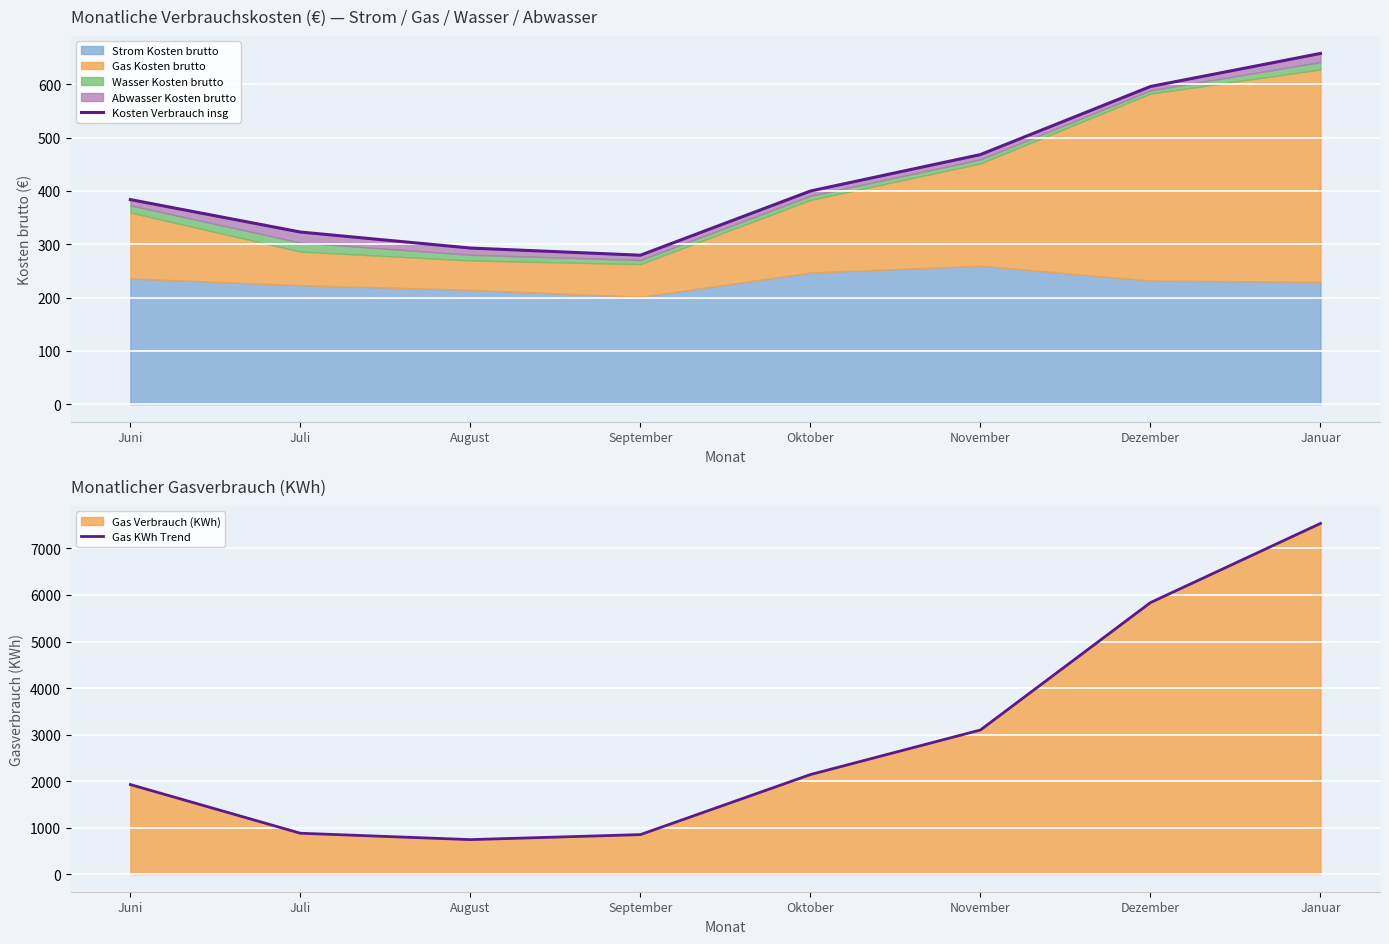

What is the average value of the Gas KWh Trend series?

2876.6